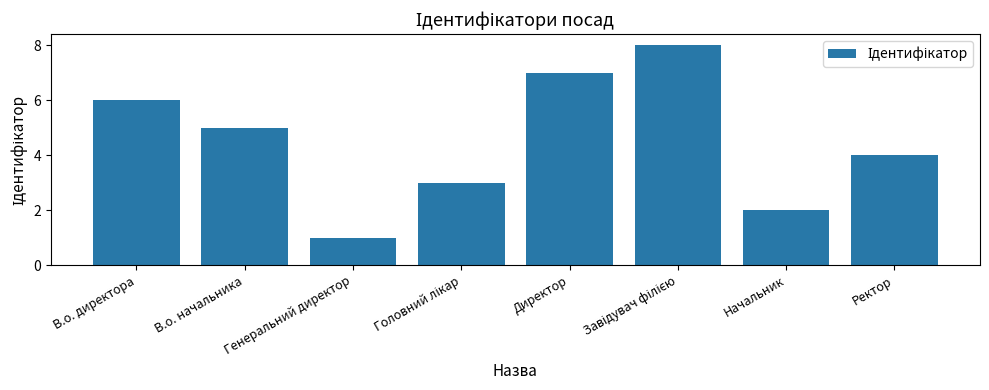

What is the value of the 4th bar from the left?

3